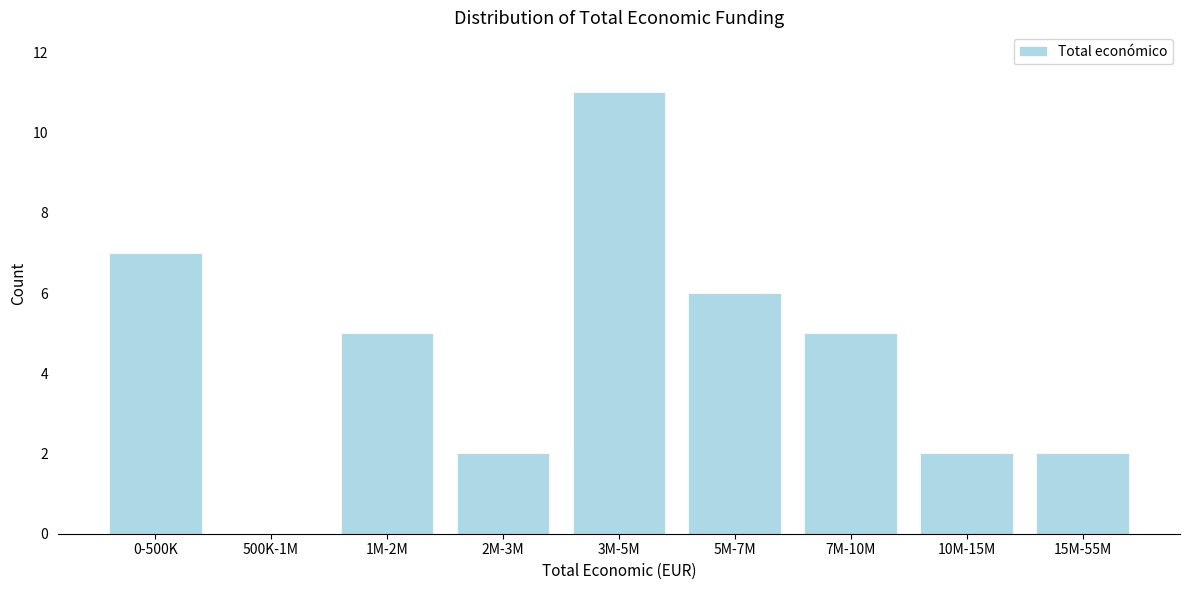

Reading right to left, what are all the values shown in this chart?

15M-55M=2	10M-15M=2	7M-10M=5	5M-7M=6	3M-5M=11	2M-3M=2	1M-2M=5	500K-1M=0	0-500K=7